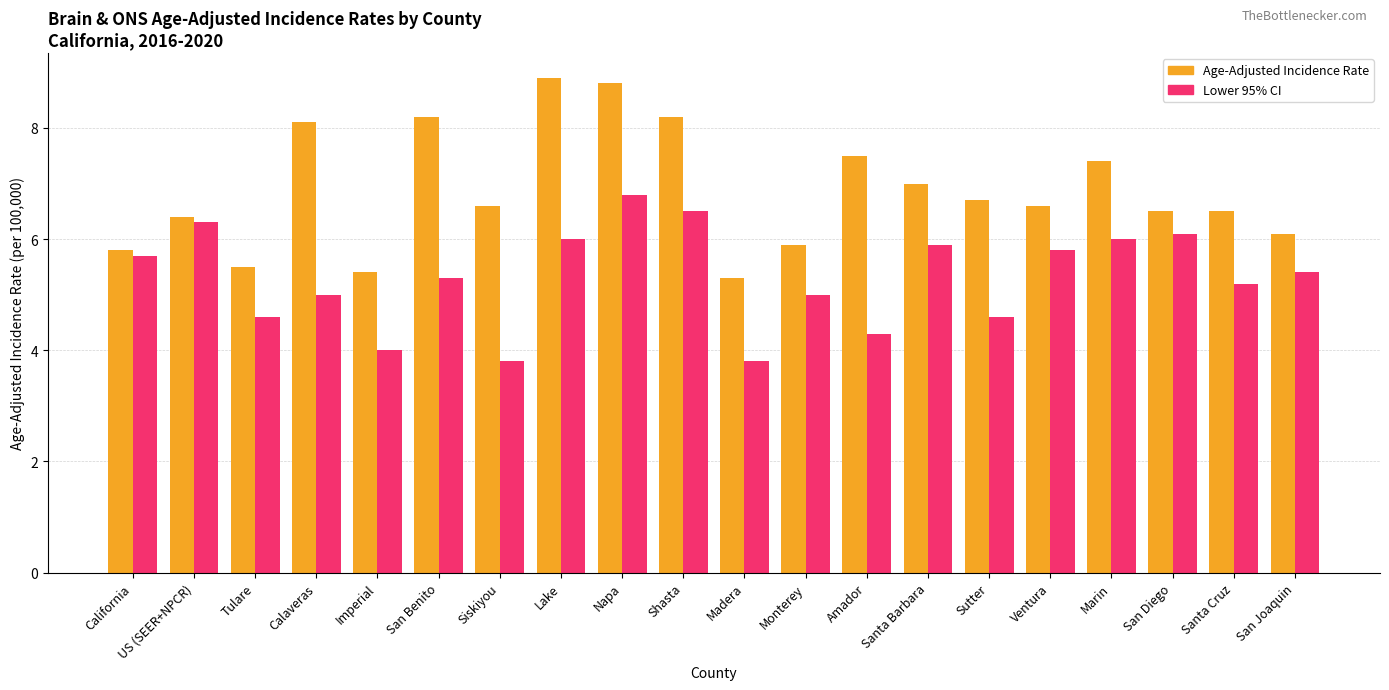

Rank the series by their maximum value, from lowest to highest.

Lower 95% CI, Age-Adjusted Incidence Rate